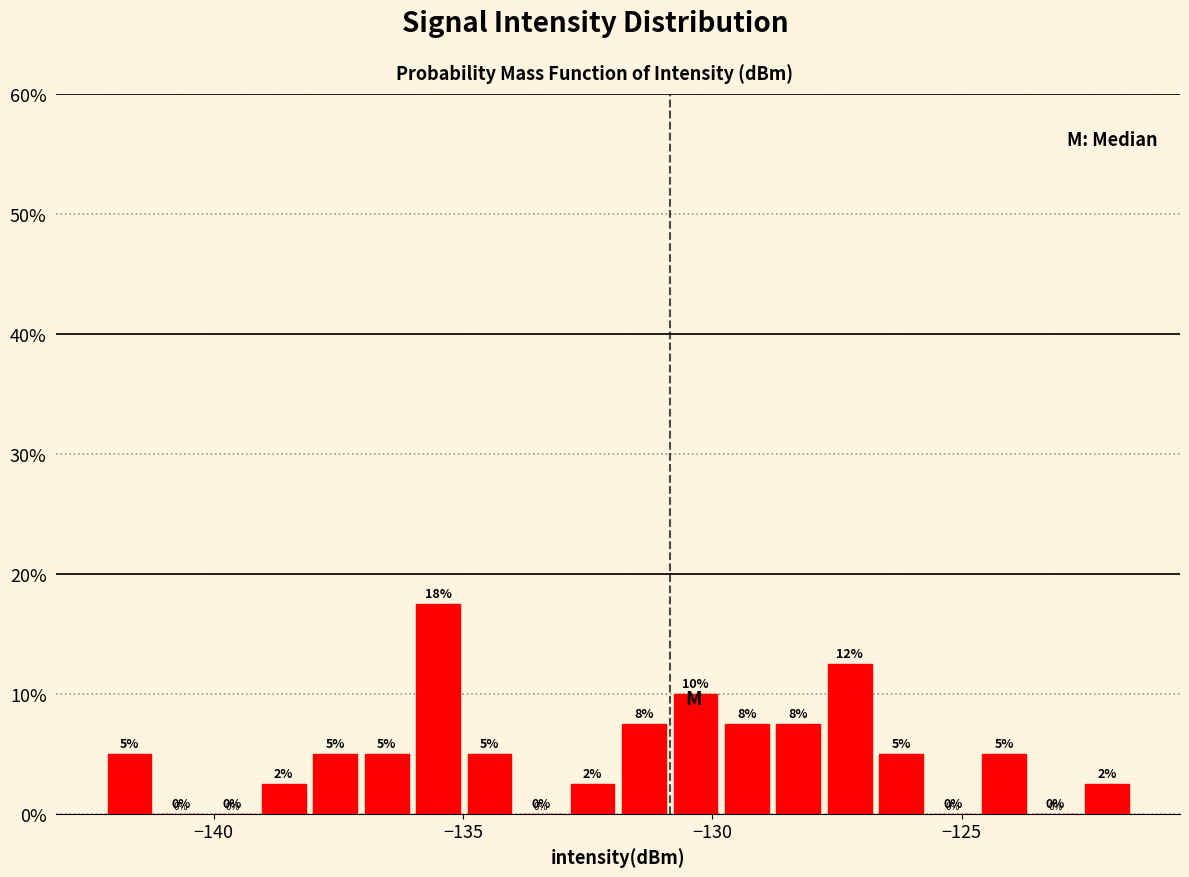

Read against the x-axis, roughly where is the centre of the tallest bar?

-135.5